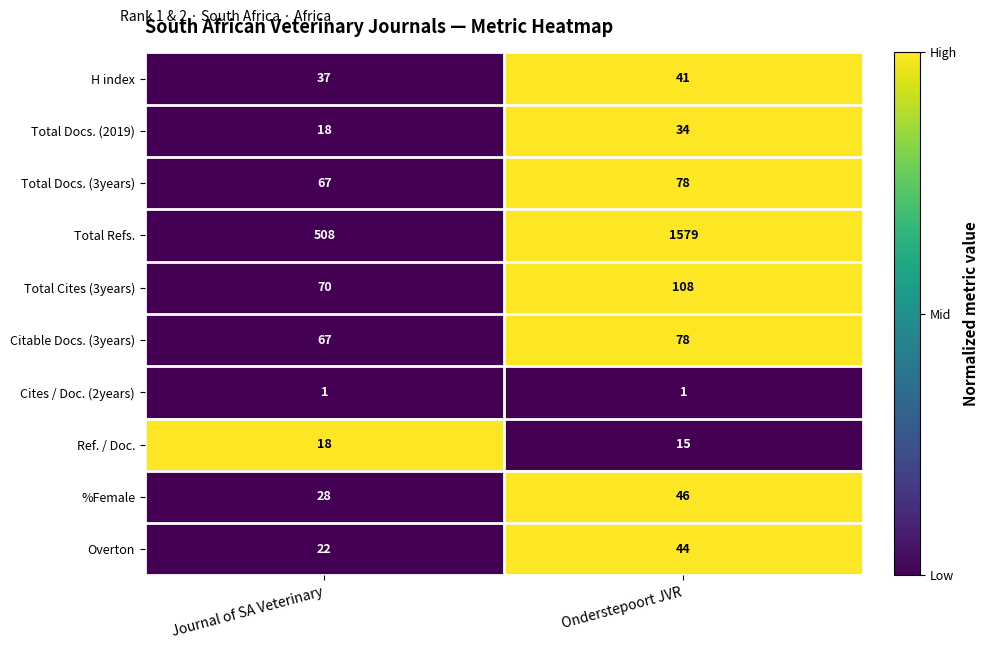

The value of %Female at Onderstepoort JVR is 10. True or false?

False